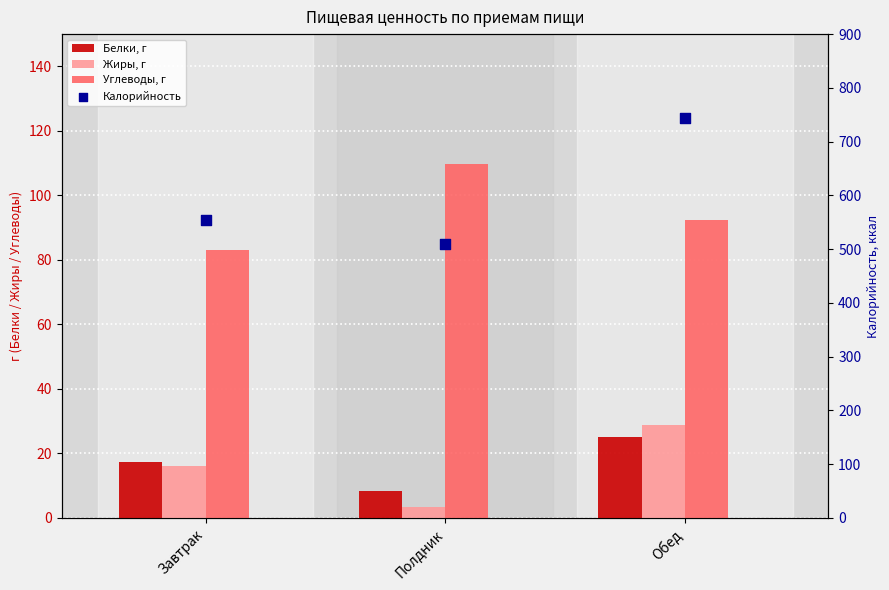

What are all the series names shown in the legend?

Белки, г, Жиры, г, Углеводы, г, Калорийность